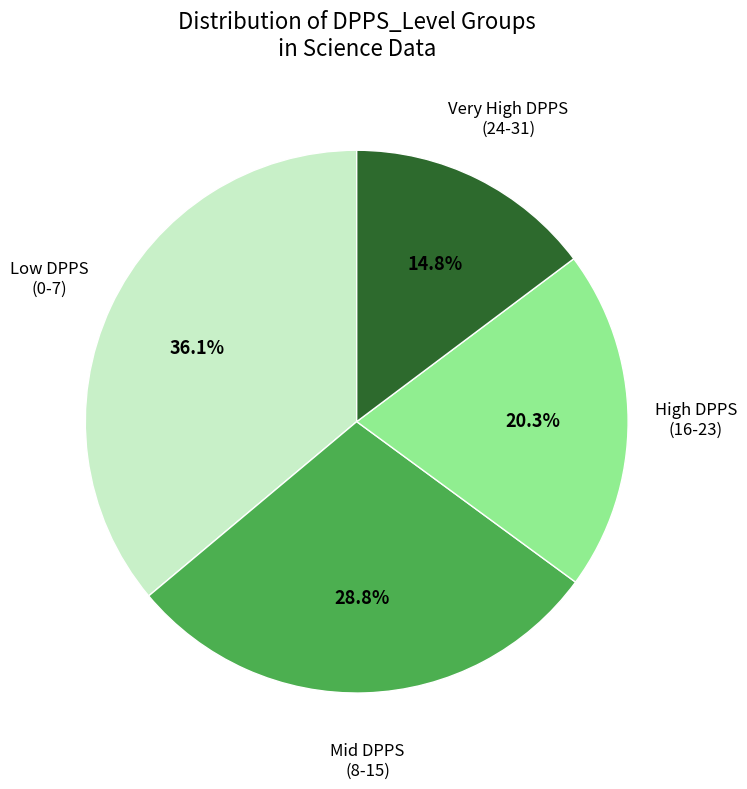

Does any single category account for the majority?

No